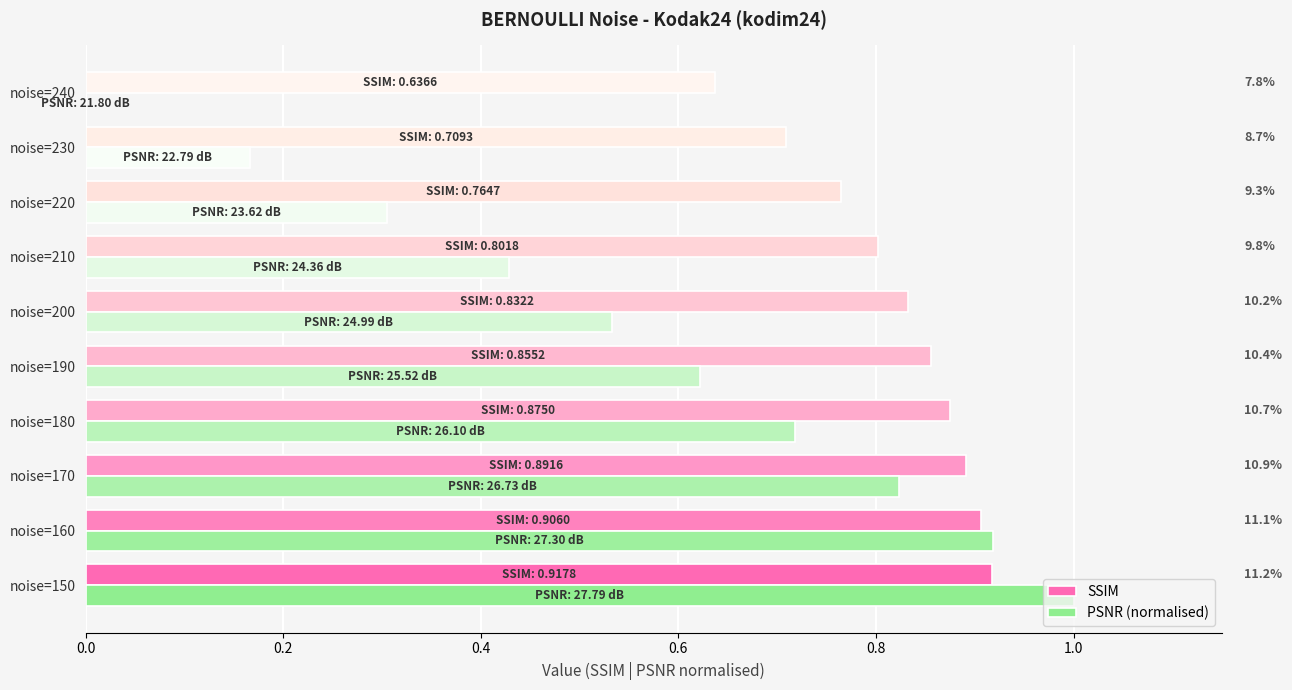

True or false: PSNR (normalised) has a value of 1.0 at noise=150.

True